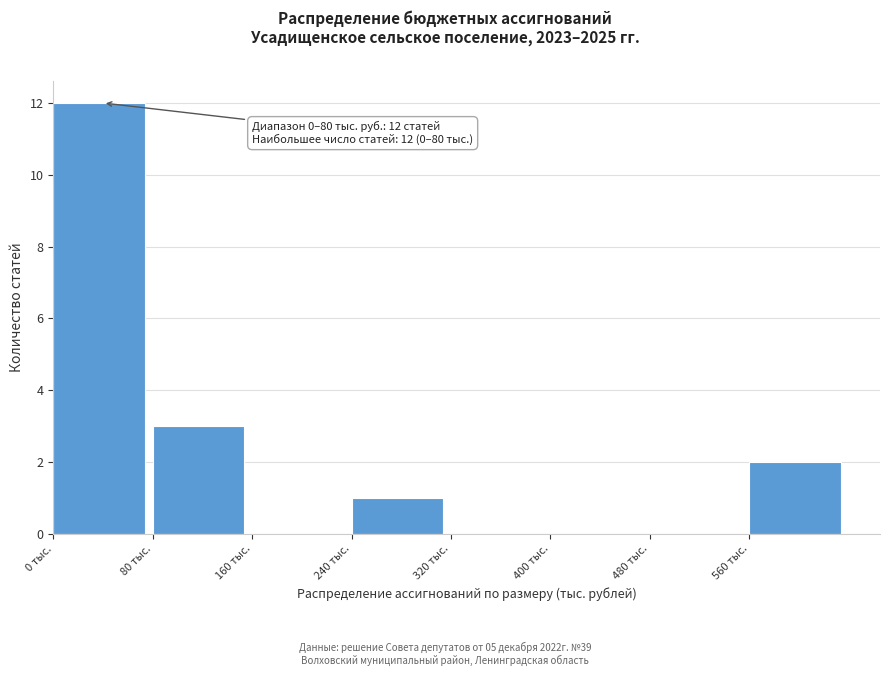

Which range on the x-axis has the tallest bar?

0 to 80